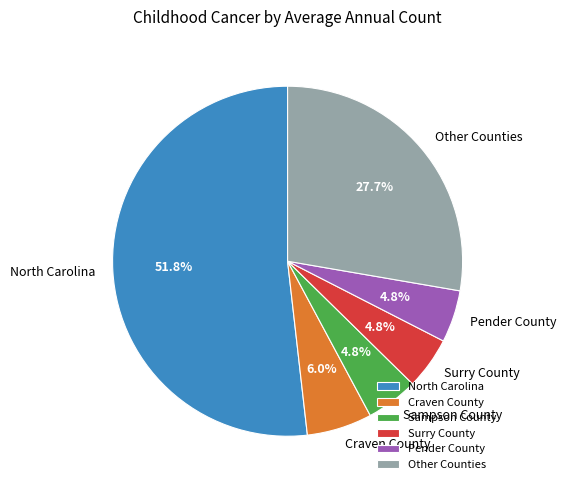

How many segments does this pie chart have?

6